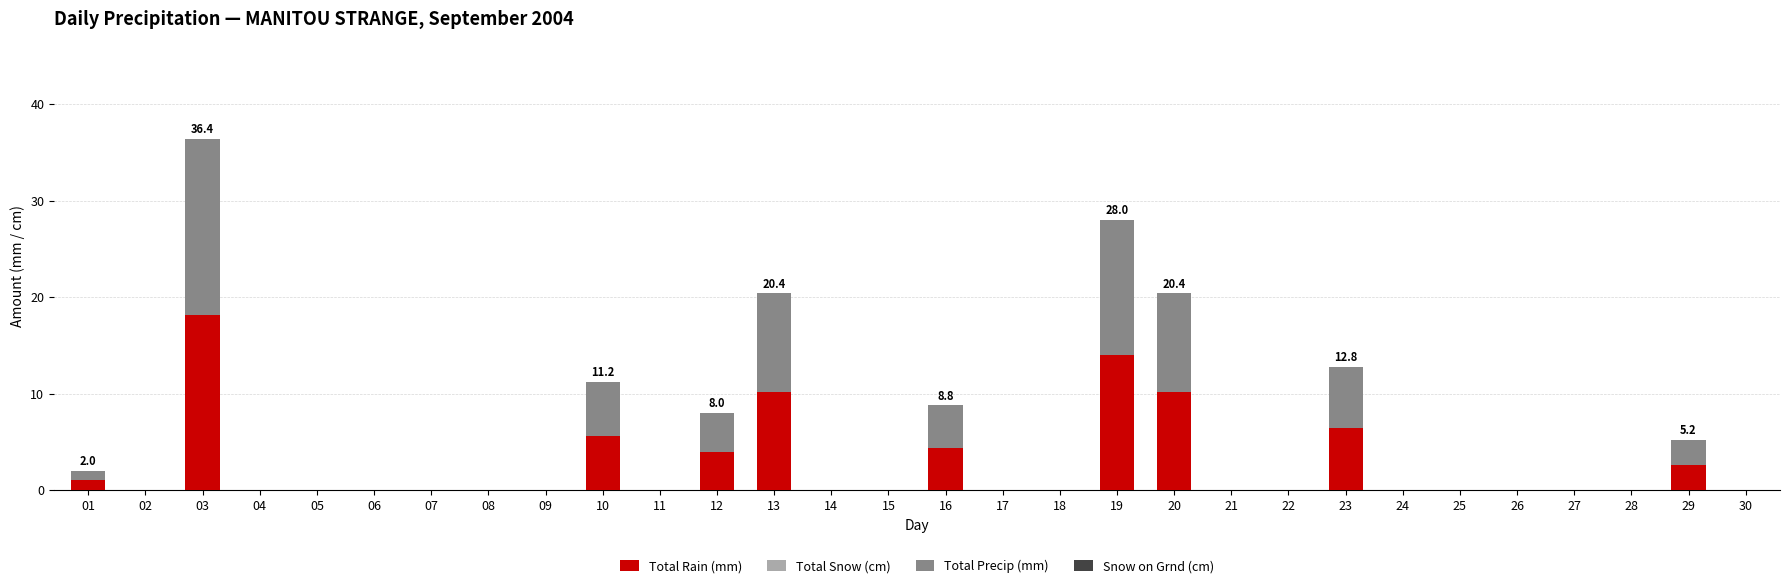

True or false: Total Rain (mm) has a value of 4.0 at 12.

True